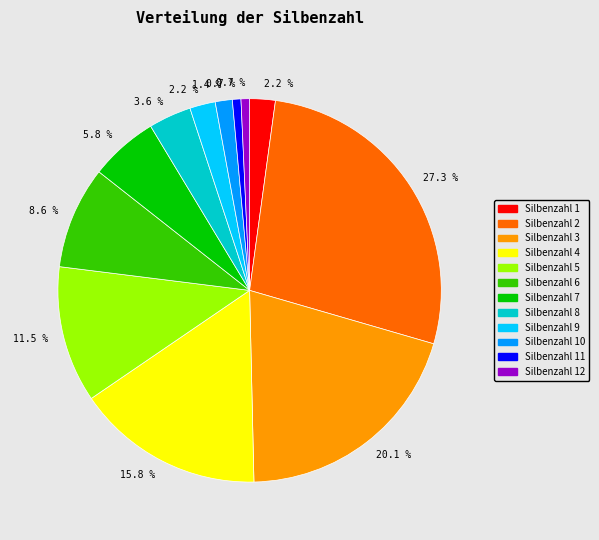

Is there a majority slice in this chart?

No